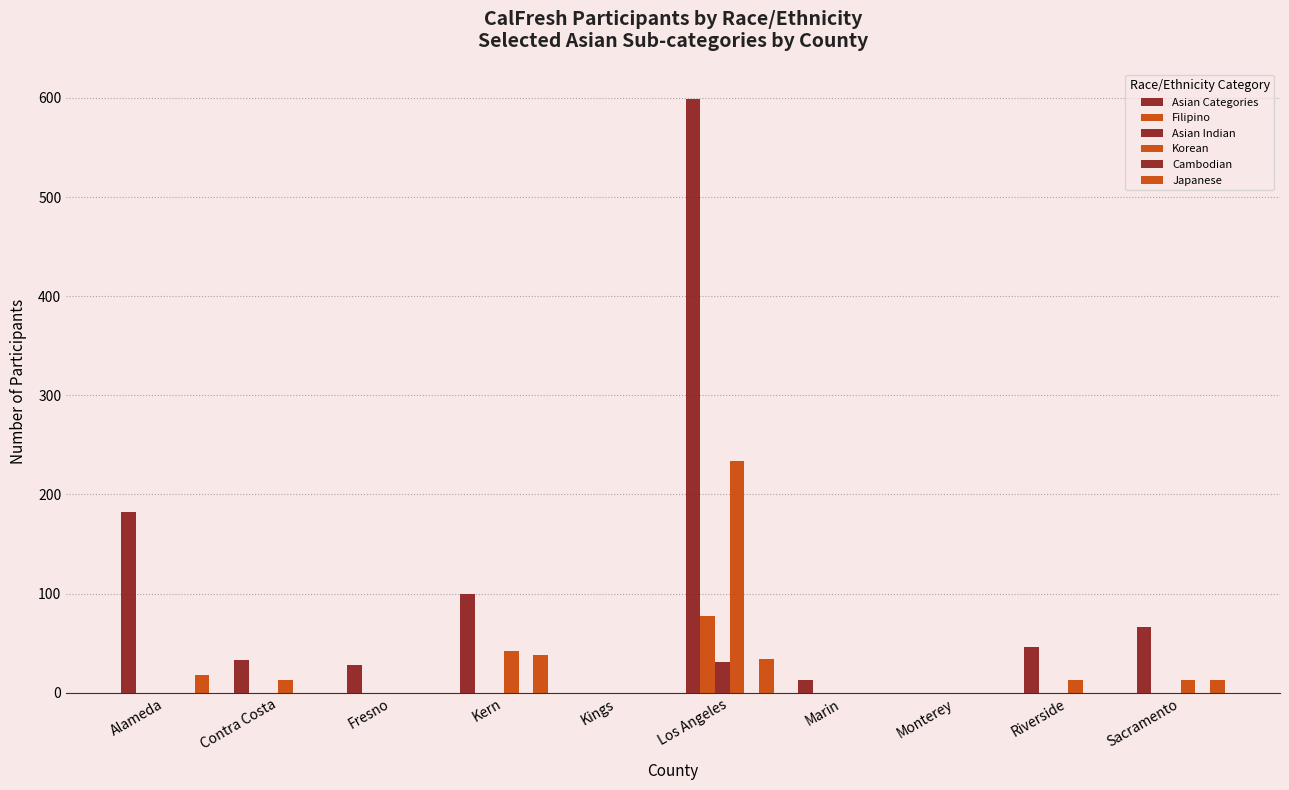

At which category is the sum across all series the highest?

Los Angeles